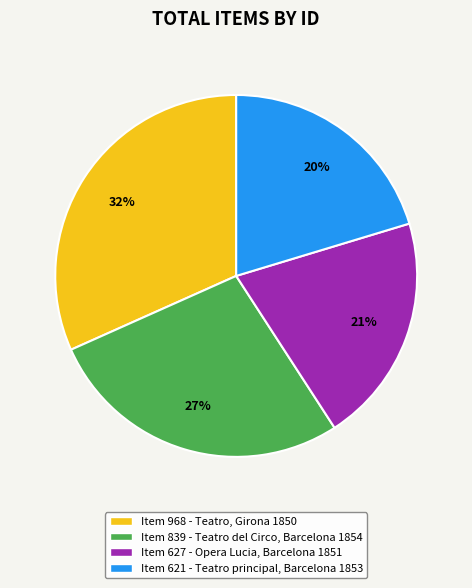

What is the largest slice in the pie chart?

Item 968 - Teatro, Girona 1850